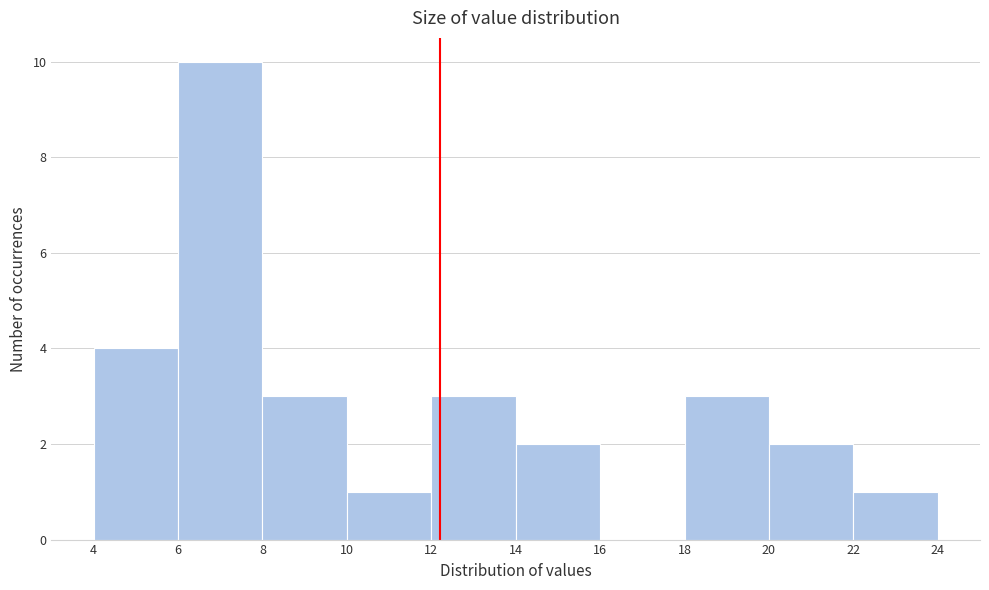

Reading left to right, transcribe this chart: for each bar, give the range it covers on the x-axis and its height. The values are not printed on the chart, so give them approximately, as read against the axis.

4 to 6: 4
6 to 8: 10
8 to 10: 3
10 to 12: 1
12 to 14: 3
14 to 16: 2
16 to 18: 0
18 to 20: 3
20 to 22: 2
22 to 24: 1